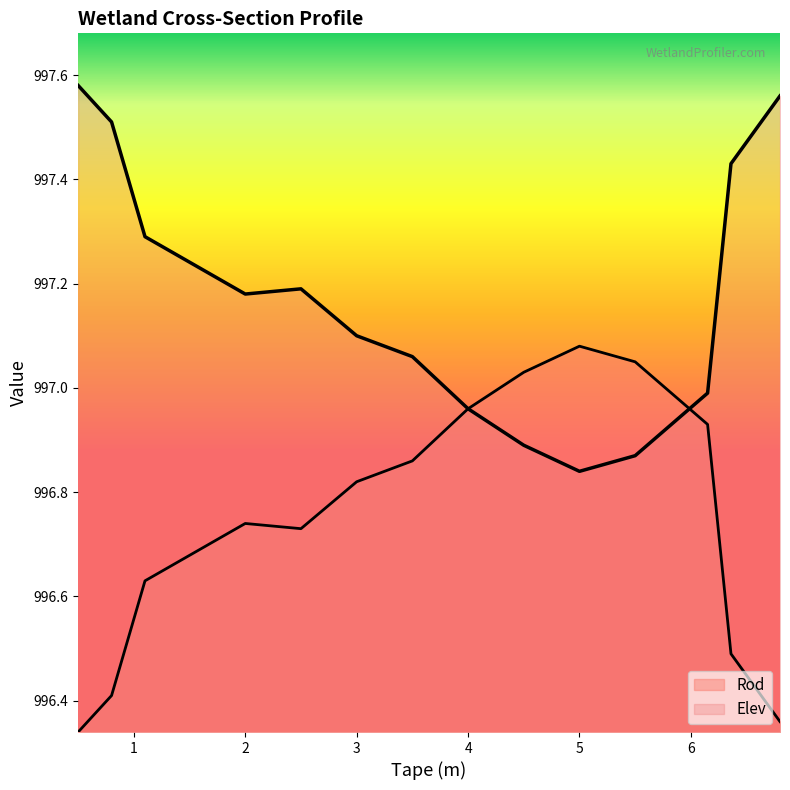

Where is the first local maximum for Rod?

2.0